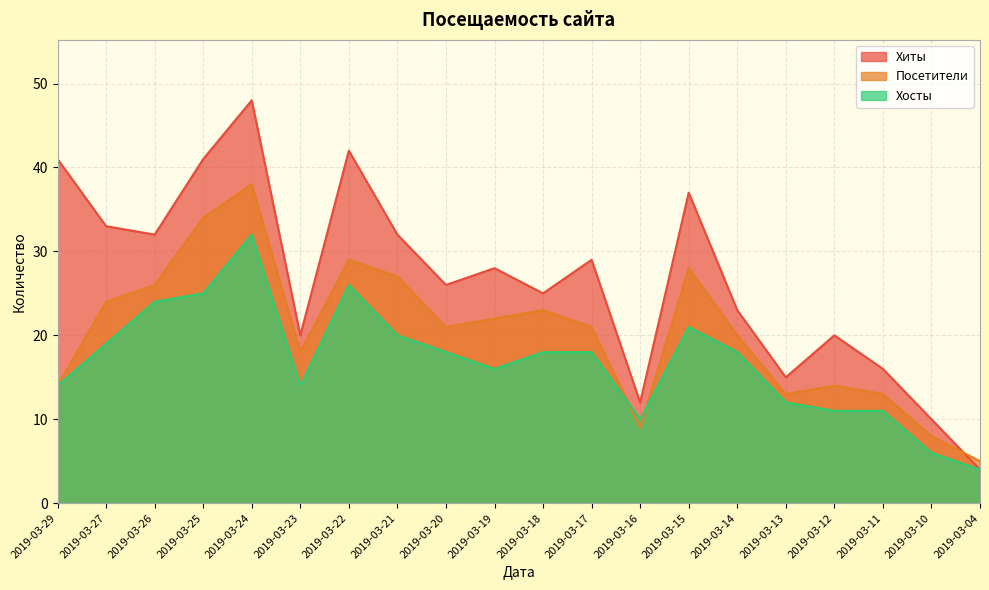

How many data points in Посетители are less than 21?

9